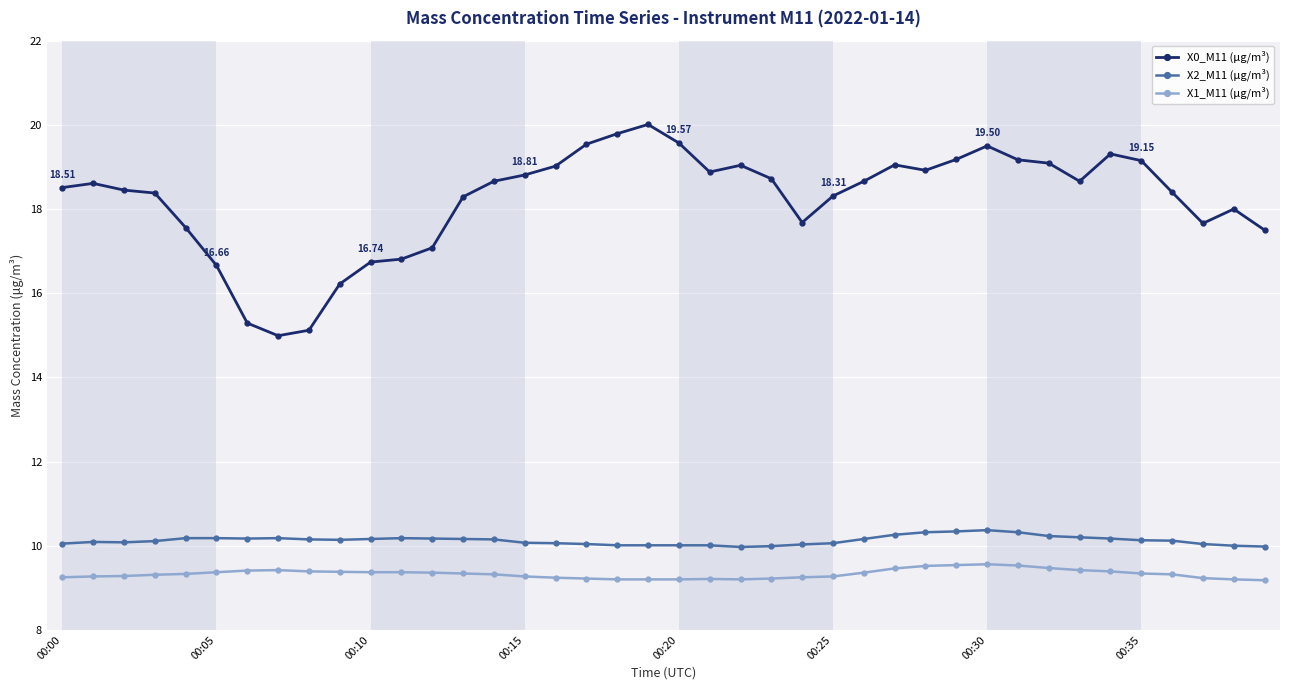

Which series has the widest spread of values?

X0_M11 (μg/m³)